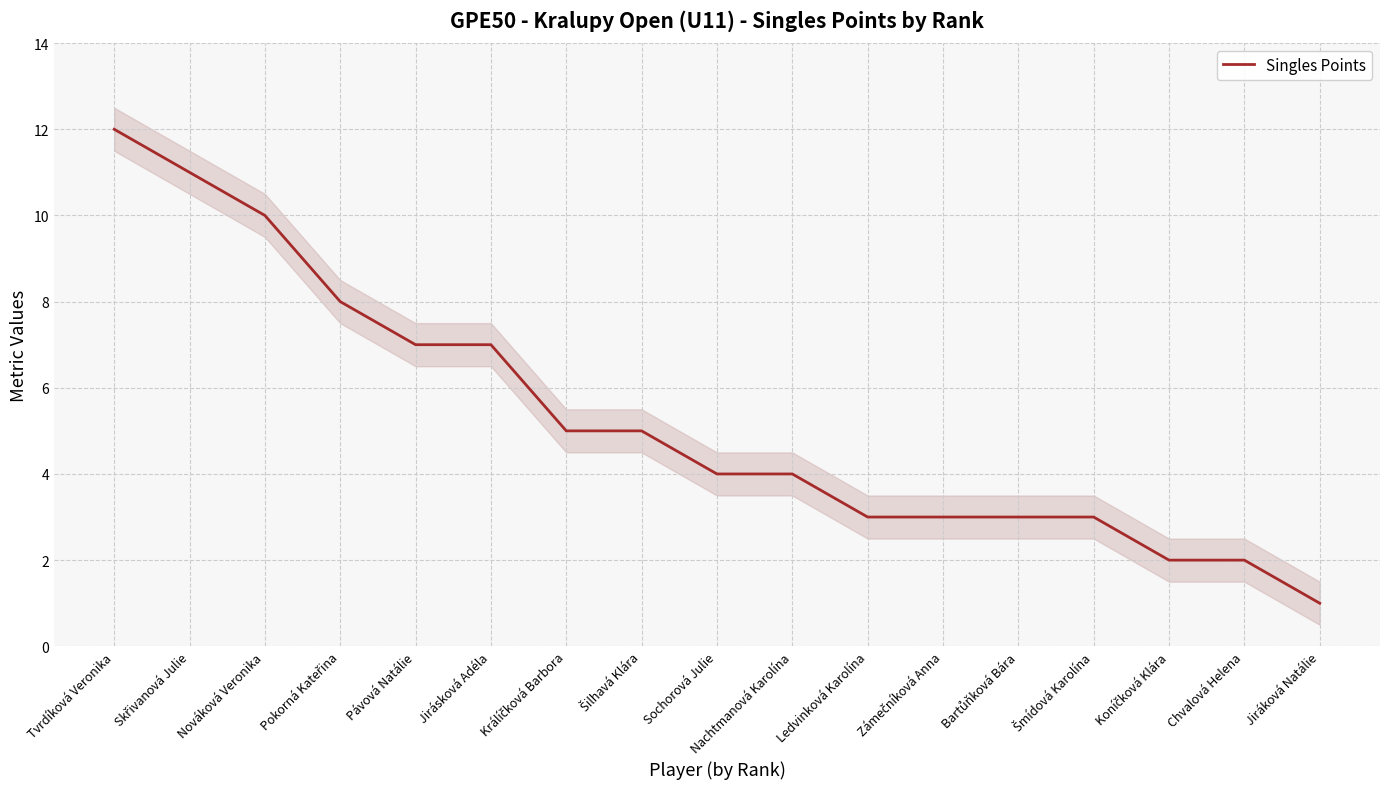

Is it true that the value at Tvrdíková Veronika is 12?

True